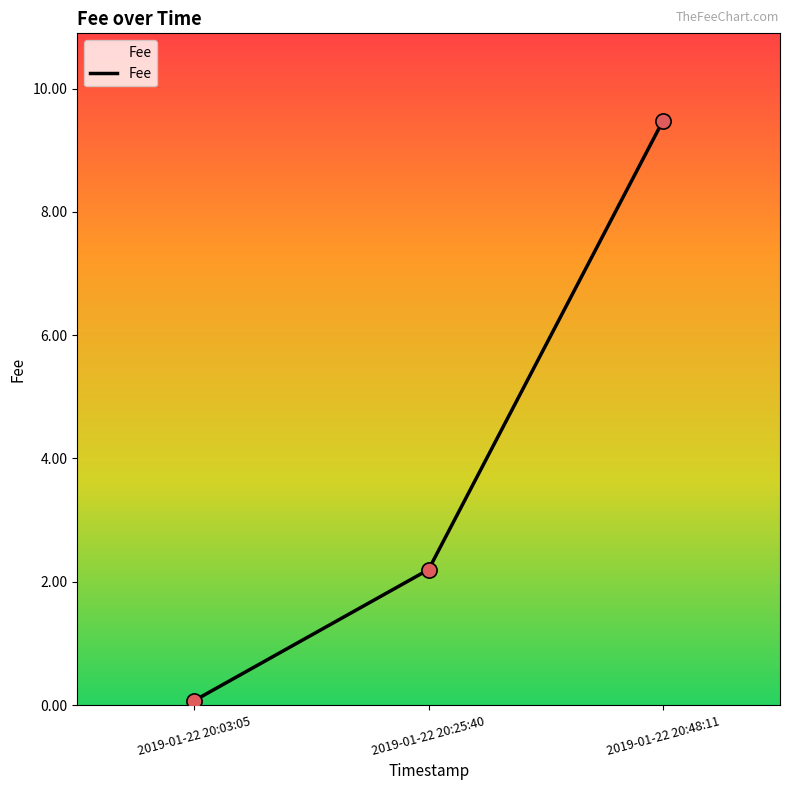

Between 2019-01-22 20:48:11 and 2019-01-22 20:25:40, which is larger?

2019-01-22 20:48:11